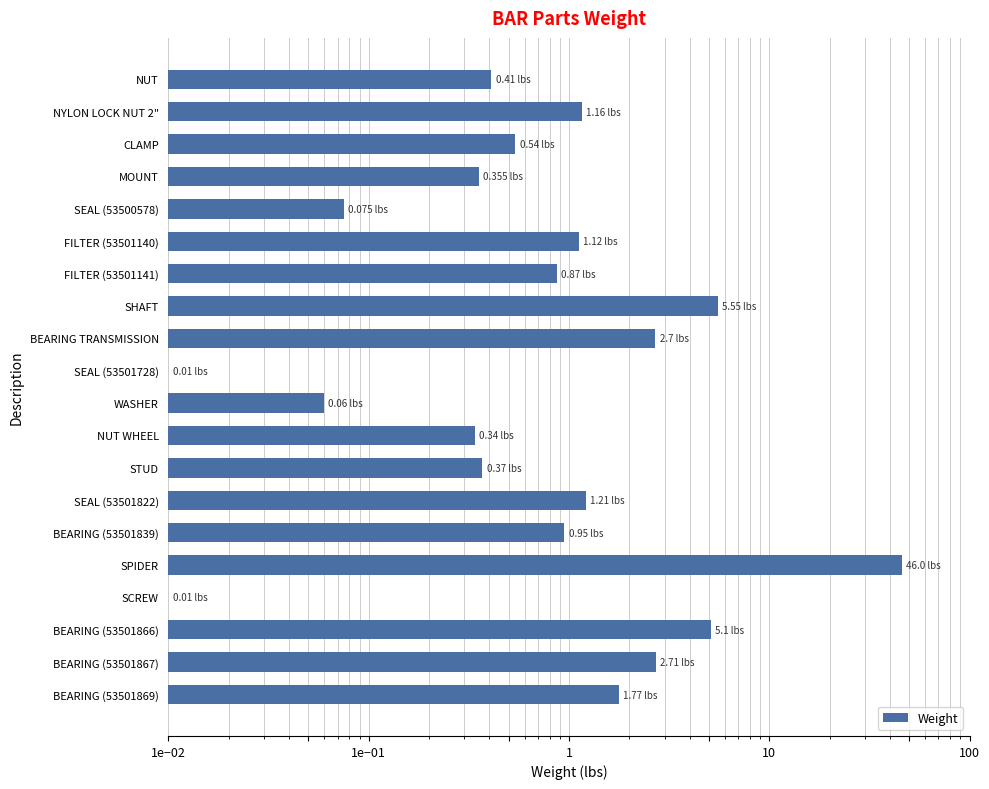

What is the difference between the second highest and second lowest values?

5.5